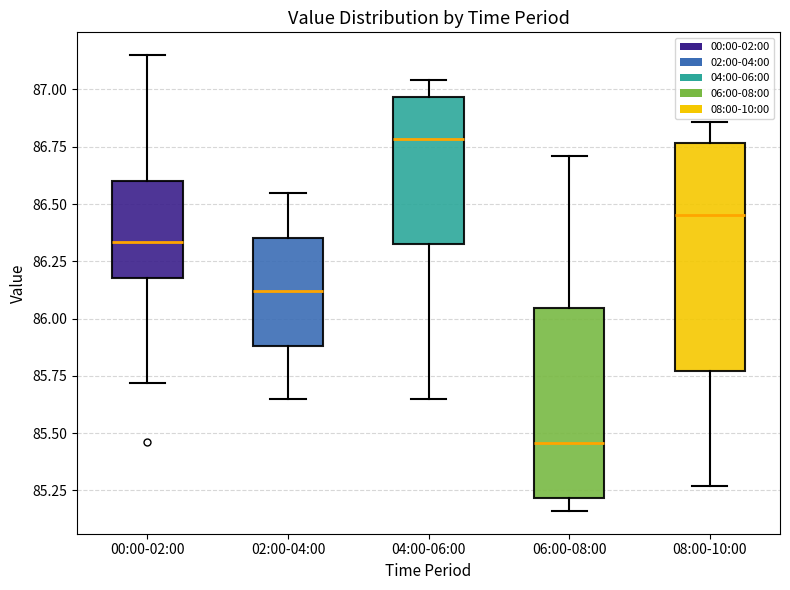

Reading left to right, transcribe this box plot: for each box, give where its median line is, the range the box spans, and where its two whiskers end, as read against the y-axis. The values are not printed on the chart, so give them approximately, as read against the axis.

00:00-02:00: median 86.35, box 86.20 to 86.60, whiskers 85.70 to 87.15
02:00-04:00: median 86.10, box 85.90 to 86.35, whiskers 85.65 to 86.55
04:00-06:00: median 86.80, box 86.35 to 86.95, whiskers 85.65 to 87.05
06:00-08:00: median 85.45, box 85.20 to 86.05, whiskers 85.15 to 86.70
08:00-10:00: median 86.45, box 85.75 to 86.75, whiskers 85.25 to 86.85